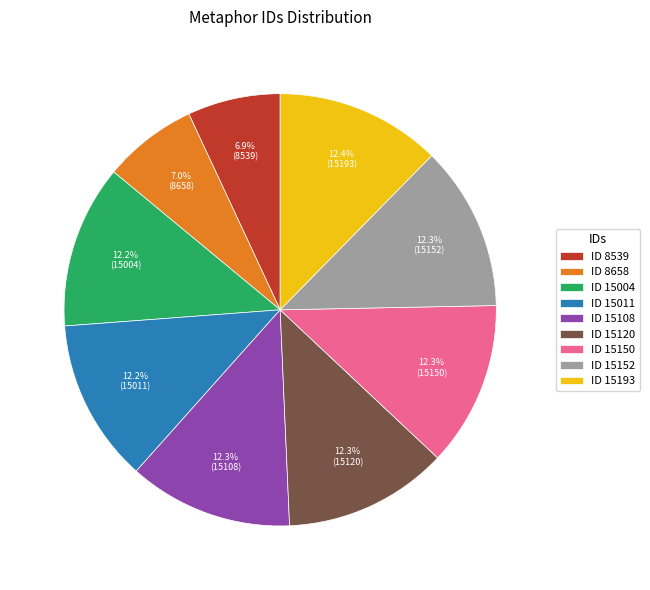

Approximately how many times larger is the value at ID 15004 compared to ID 15193?

1.0